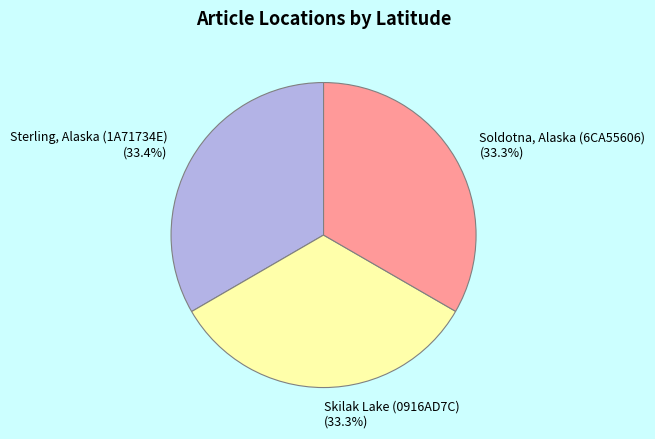

Is there a majority slice in this chart?

No